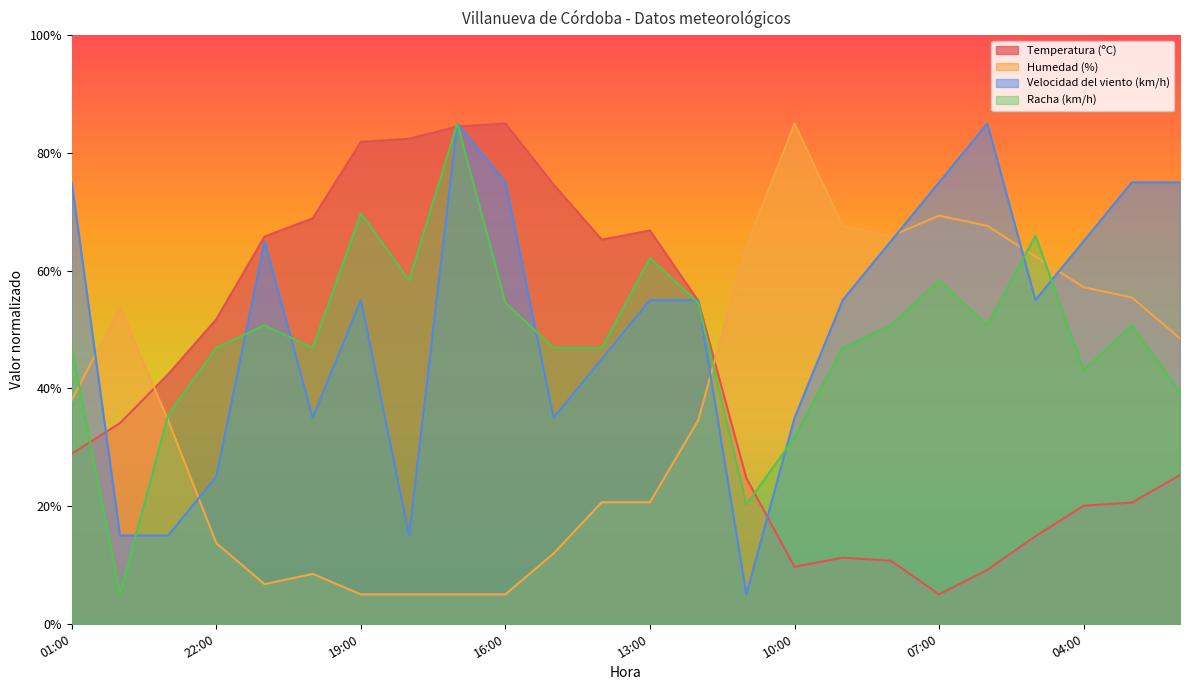

Which category has the lowest value across all series?

07:00